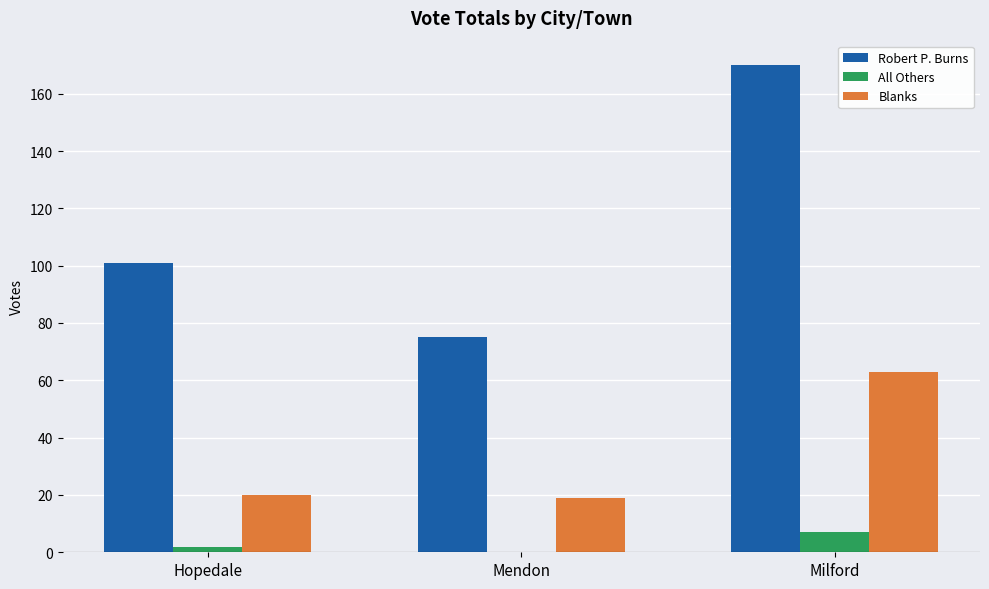

Which series changed the most between Mendon and Milford?

Robert P. Burns